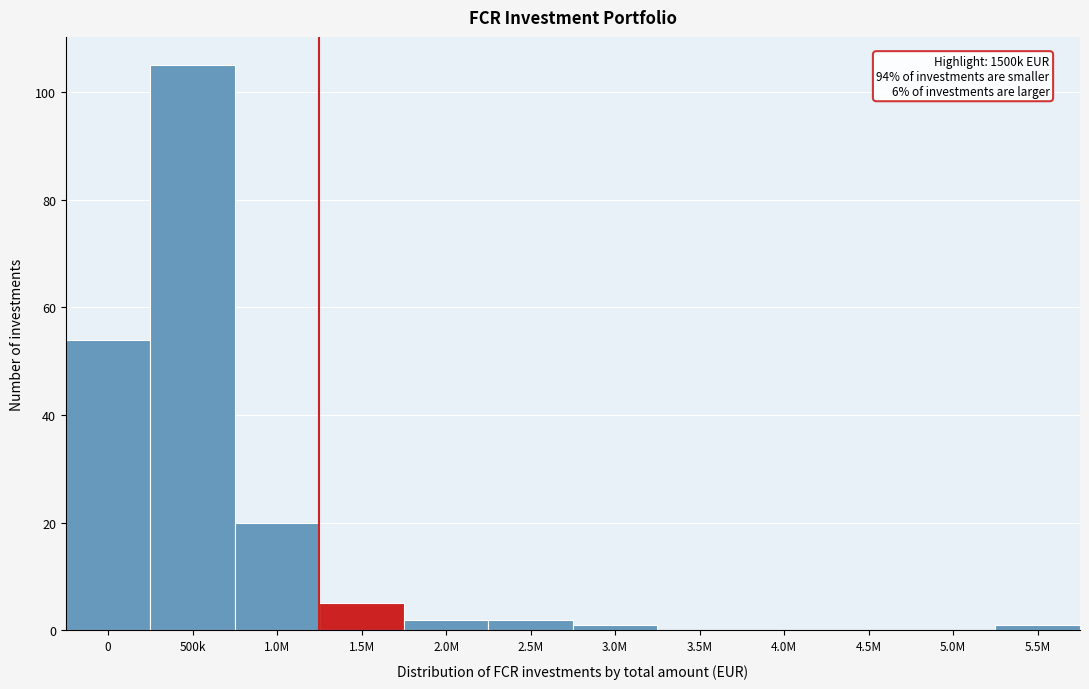

Reading left to right, list all the values displayed in this chart.

0=54	500k=105	1.0M=20	1.5M=5	2.0M=2	2.5M=2	3.0M=1	3.5M=0	4.0M=0	4.5M=0	5.0M=0	5.5M=1